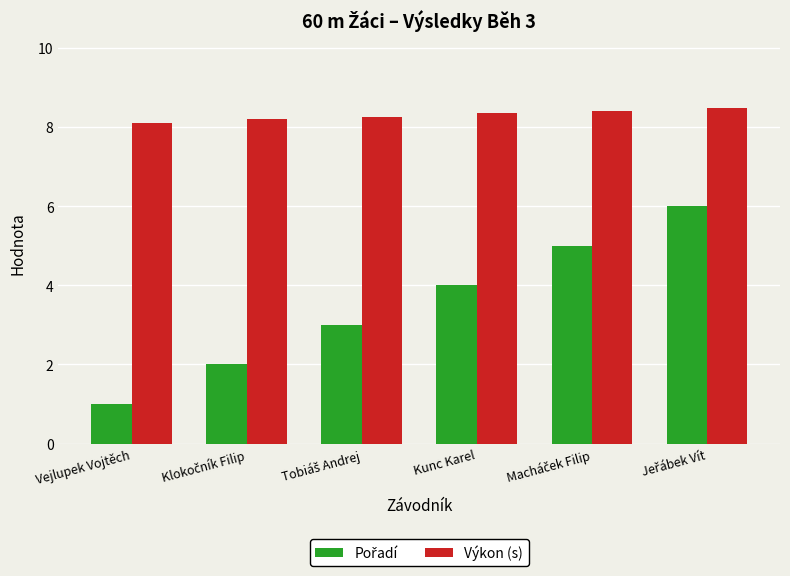

What is the difference between the second highest and minimum values in the Výkon (s) series?

0.3